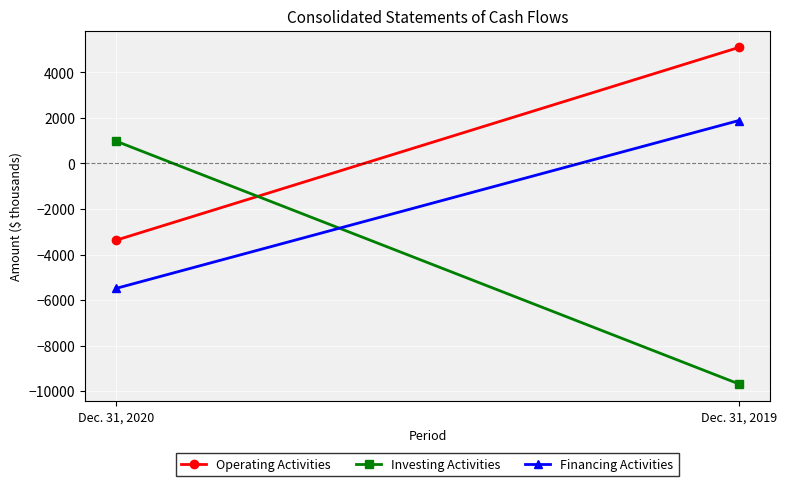

What is the total value across all series at Dec. 31, 2019?

-2704